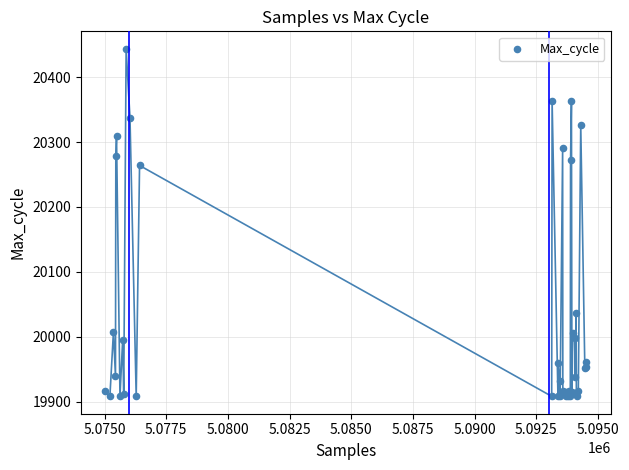

What Y value in the scatter plot is closest to 20176?

20264